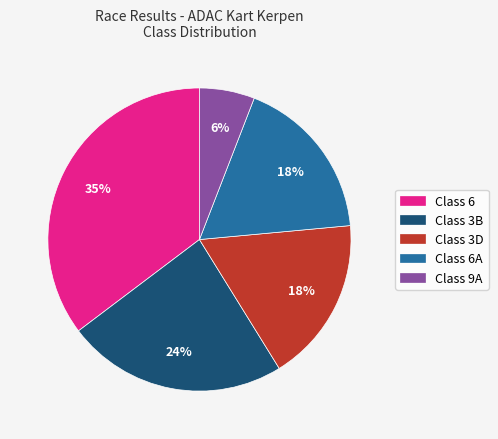

To the nearest percent, what portion does Class 3B represent?

24%